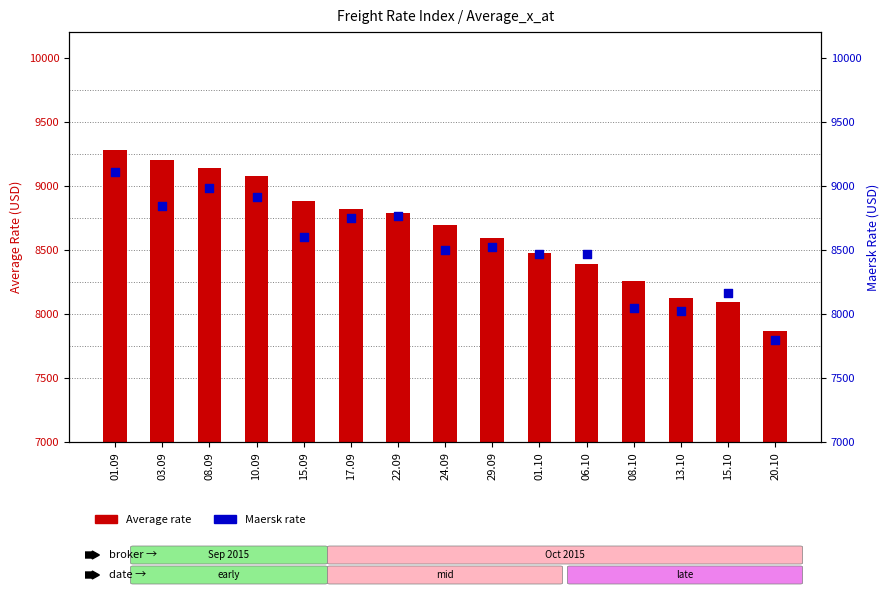

Which series reaches the maximum Y coordinate?

Average rate